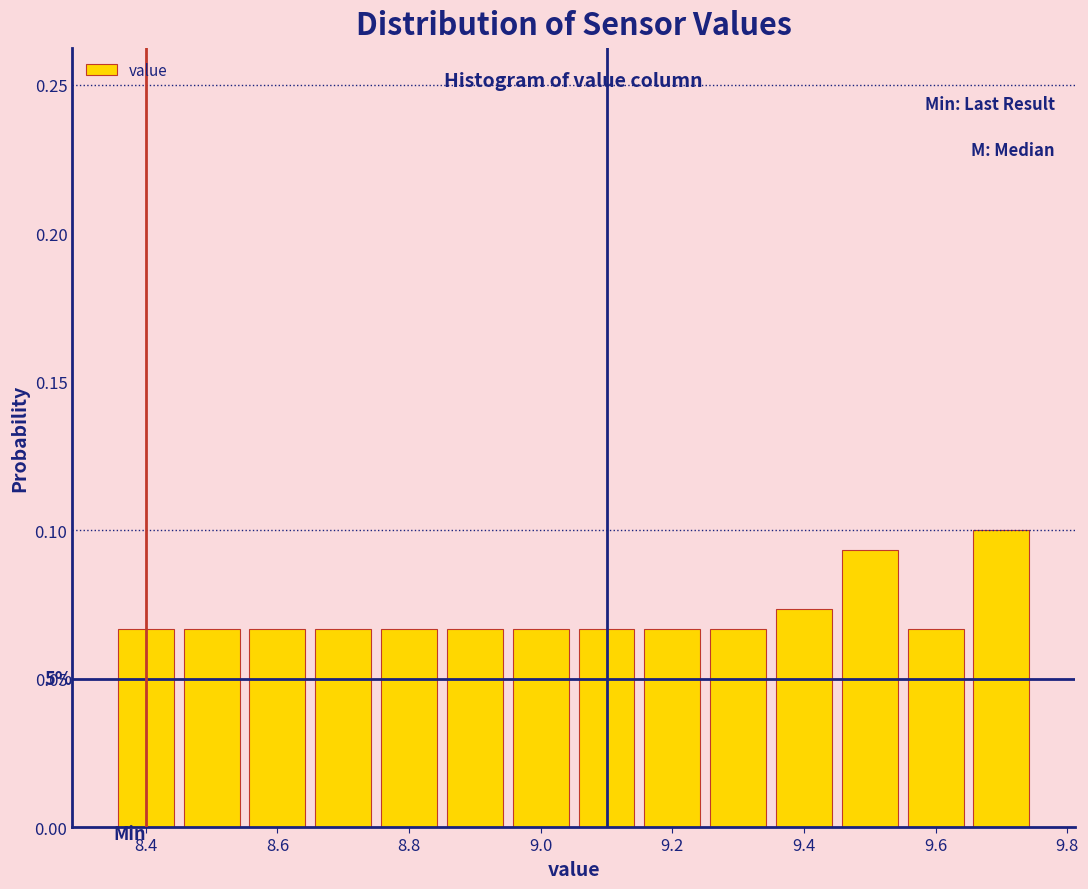

Over which range of the x-axis is the bar tallest?

9.65 to 9.75